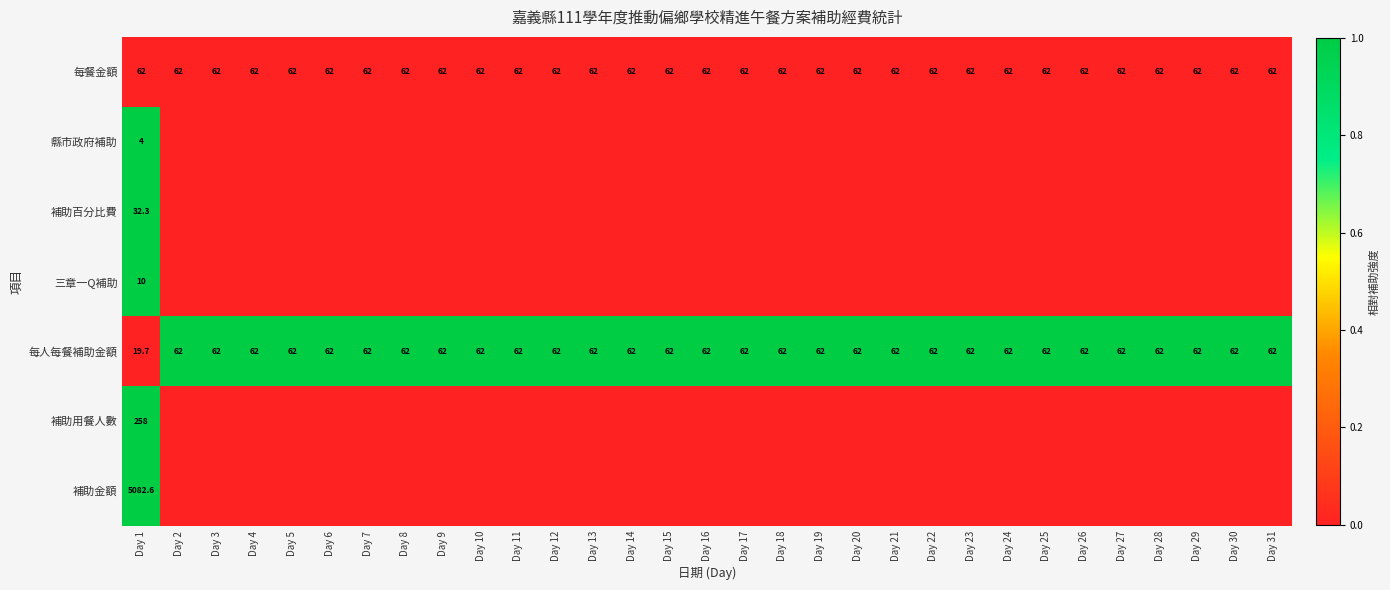

What is the sum of the 每餐金額 values at Day 19 and Day 2?

124.0